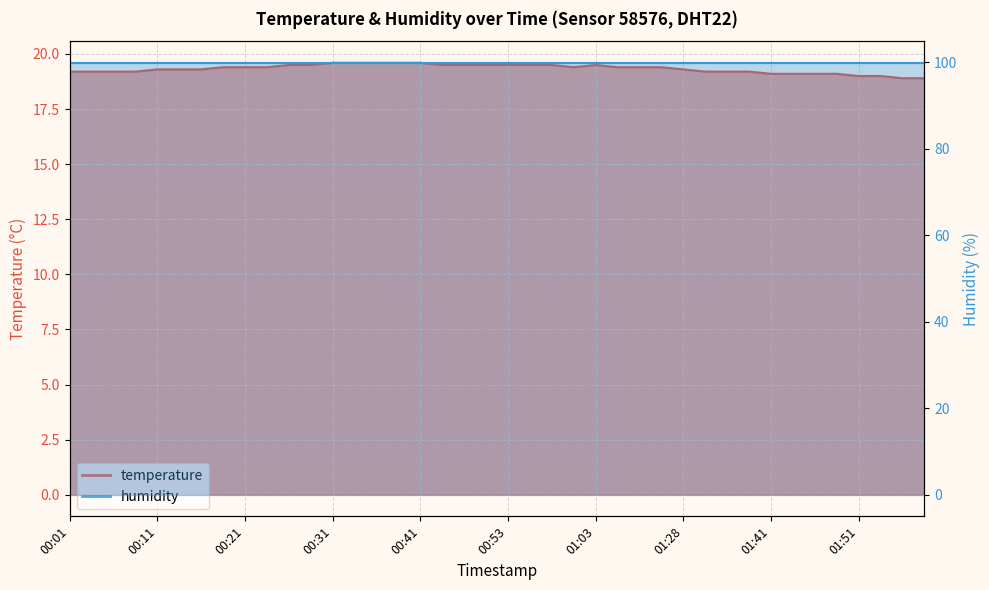

Which label corresponds to the largest value in the chart?

00:31